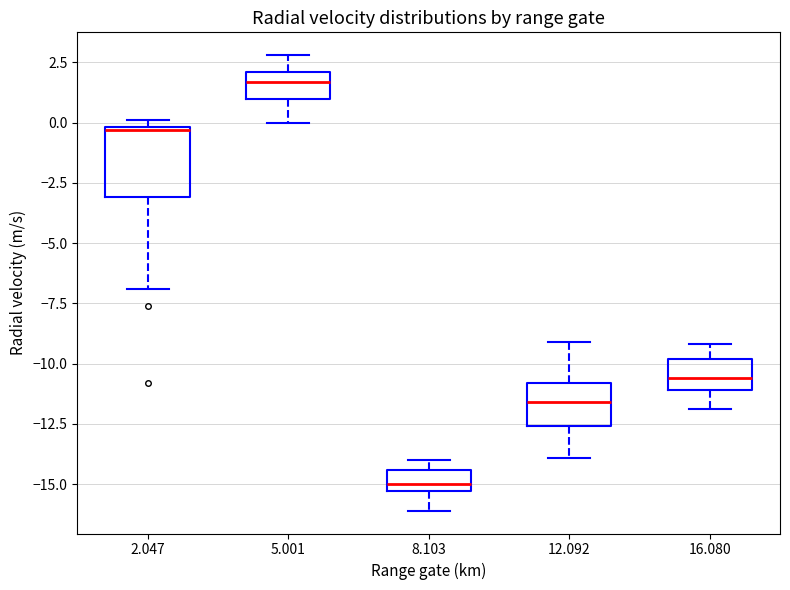

Which box's median line is the highest?

5.001